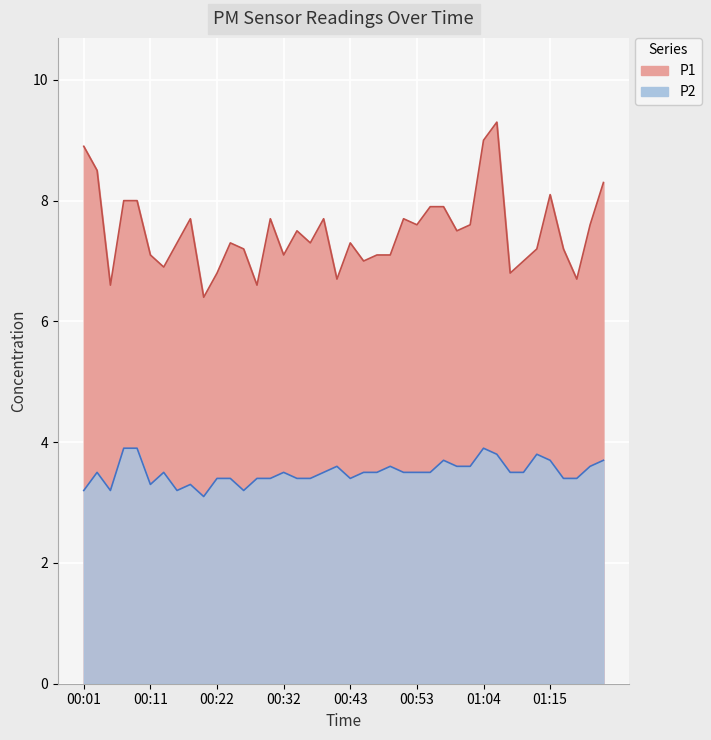

Does the chart display data point markers on the line(s)?

No